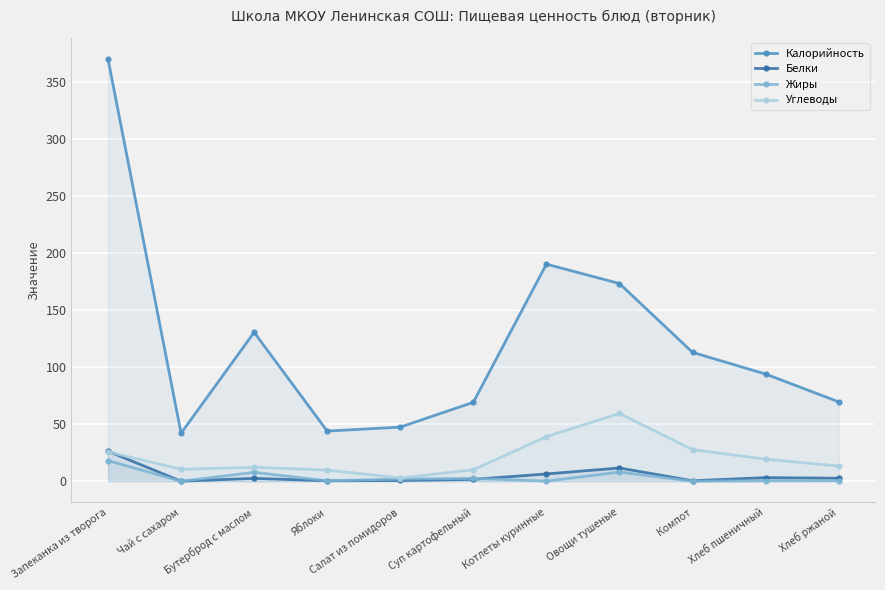

True or false: Жиры has a value of 18.1 at Запеканка из творога.

True